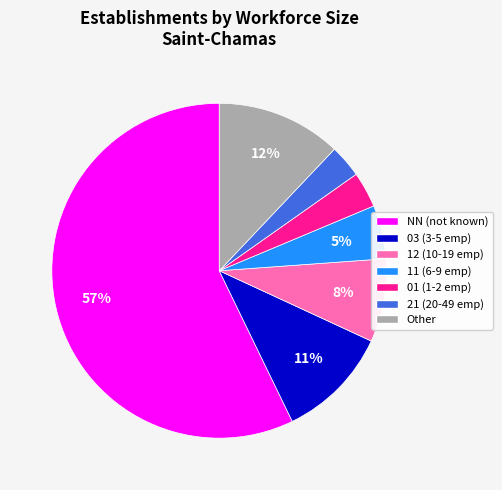

Combined, do 01 (1-2 emp) and Other account for over 50%?

No